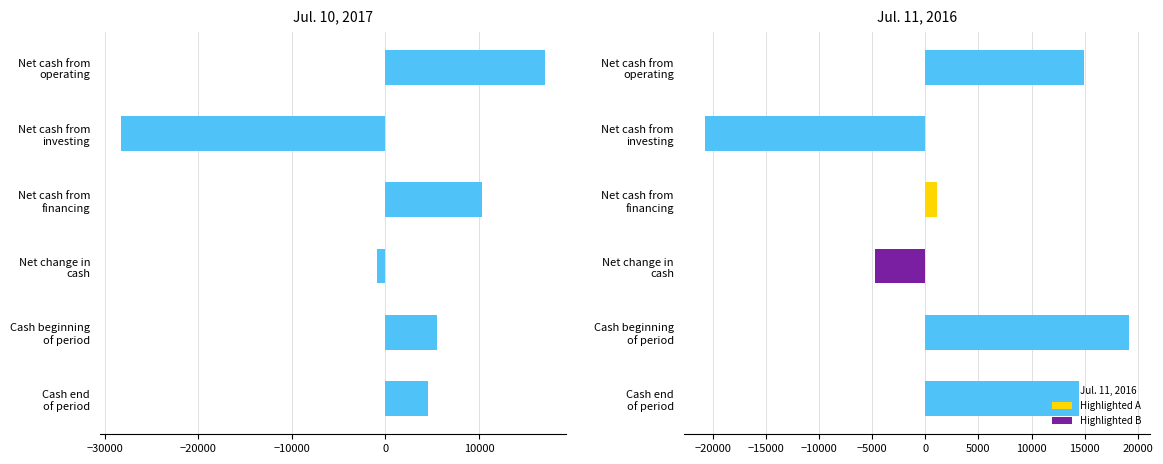

What is the minimum value shown in the chart?

-28255